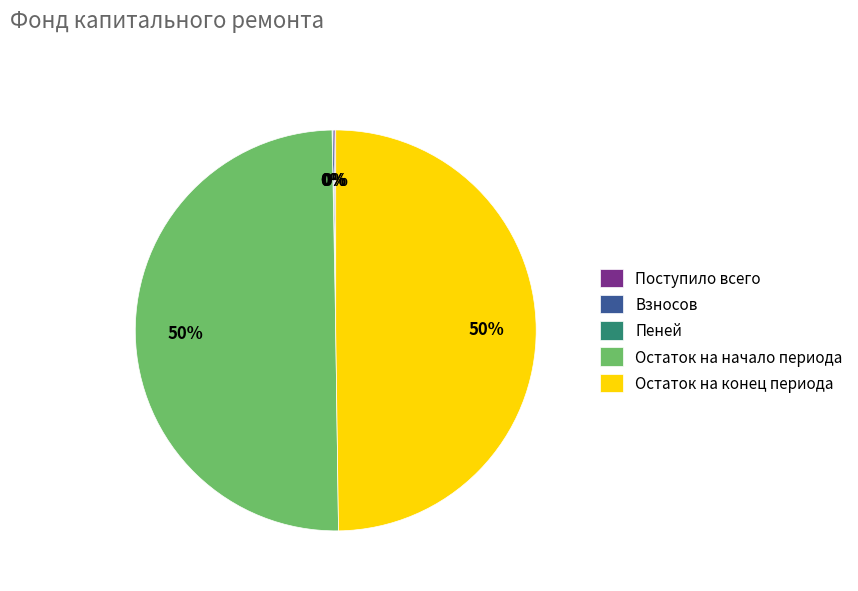

To the nearest percent, what is the difference between the largest and smallest slice percentages?

50%